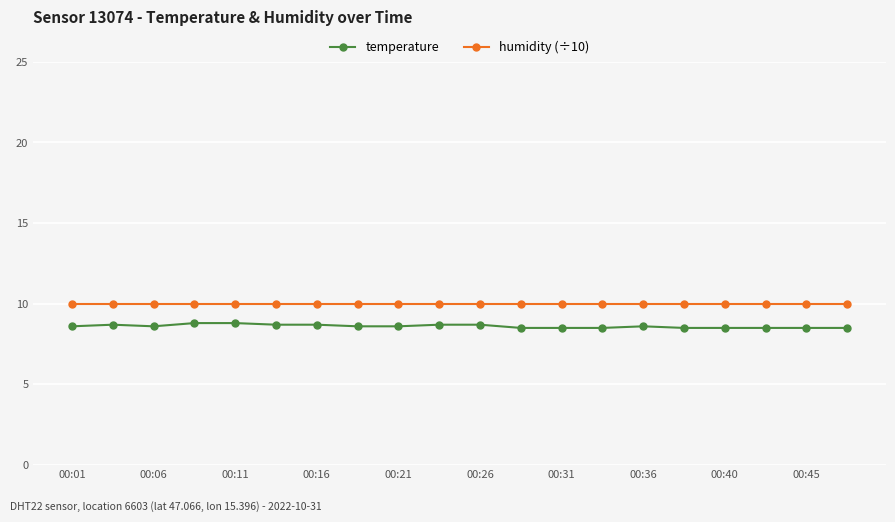

Which series has the widest spread of values?

temperature